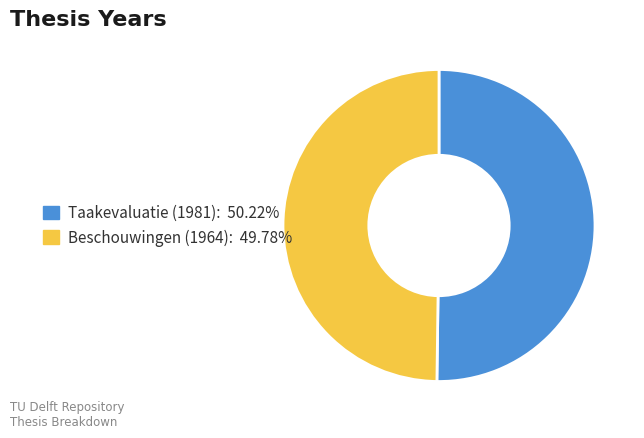

Is it true that Taakevaluatie (1981) is 50% of the pie?

True